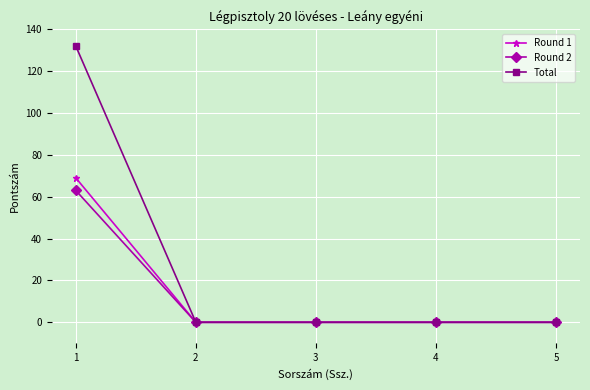

Reading left to right, what are all the values shown in this chart?

Round 1: 1=69	2=0	3=0	4=0	5=0
Round 2: 1=63	2=0	3=0	4=0	5=0
Total: 1=132	2=0	3=0	4=0	5=0